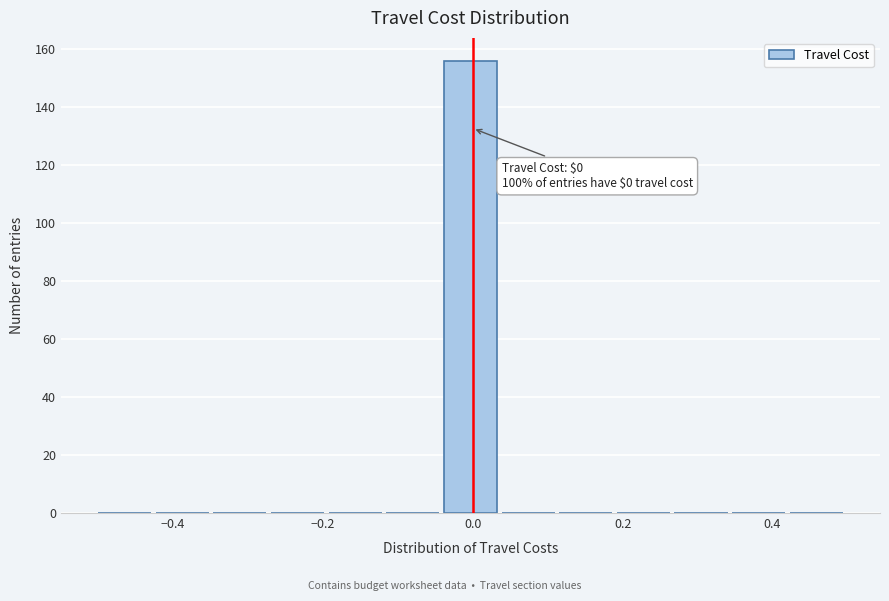

Around what value on the x-axis is the tallest bar? Give the approximate position of its centre, as read against the axis.

0.00